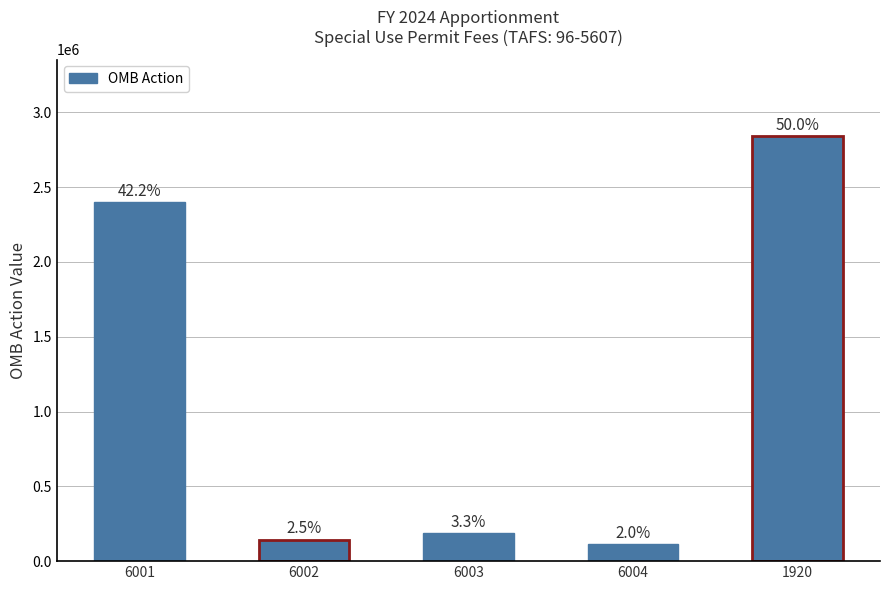

Are the bars horizontal?

No